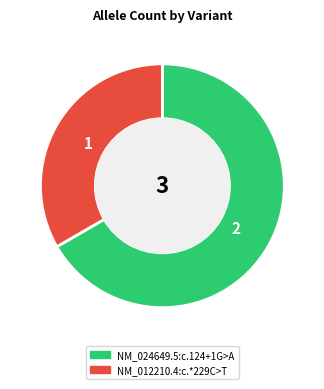

Do NM_024649.5:c.124+1G>A and NM_012210.4:c.*229C>T together represent more than half of the pie?

Yes